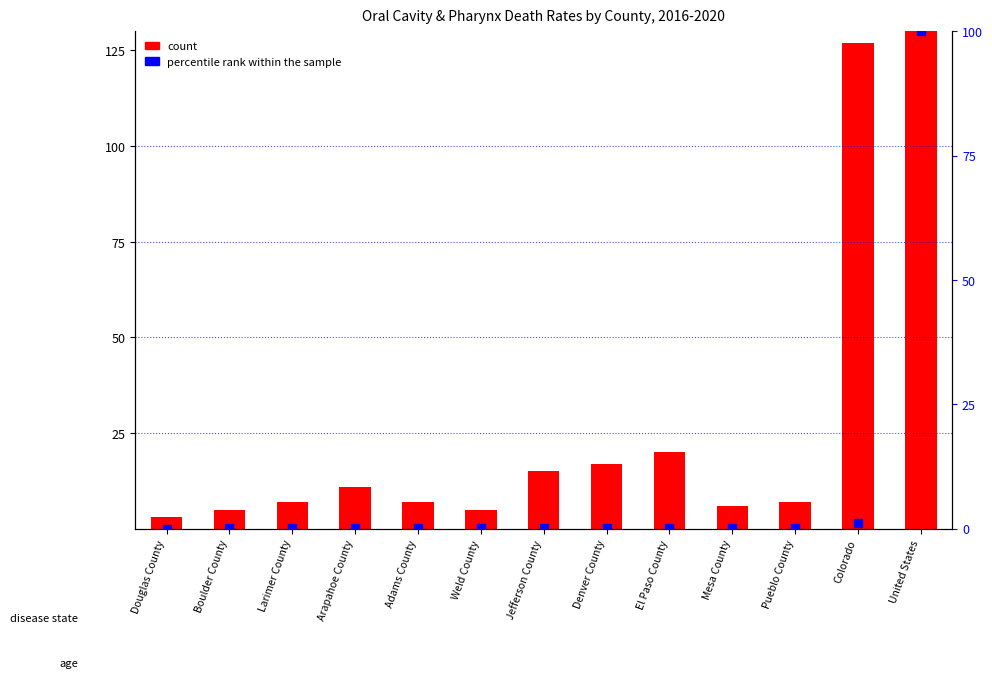

Is the value of count at Jefferson County greater than the value of percentile rank within the sample at Adams County?

Yes